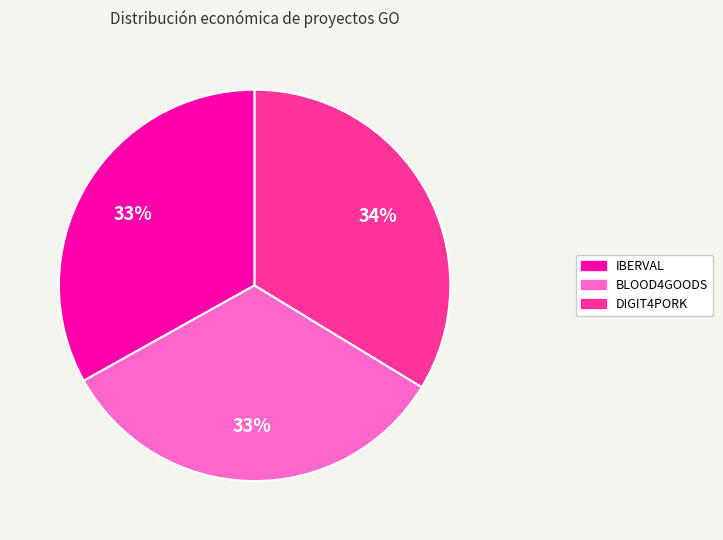

Which category has the biggest portion of the pie?

DIGIT4PORK